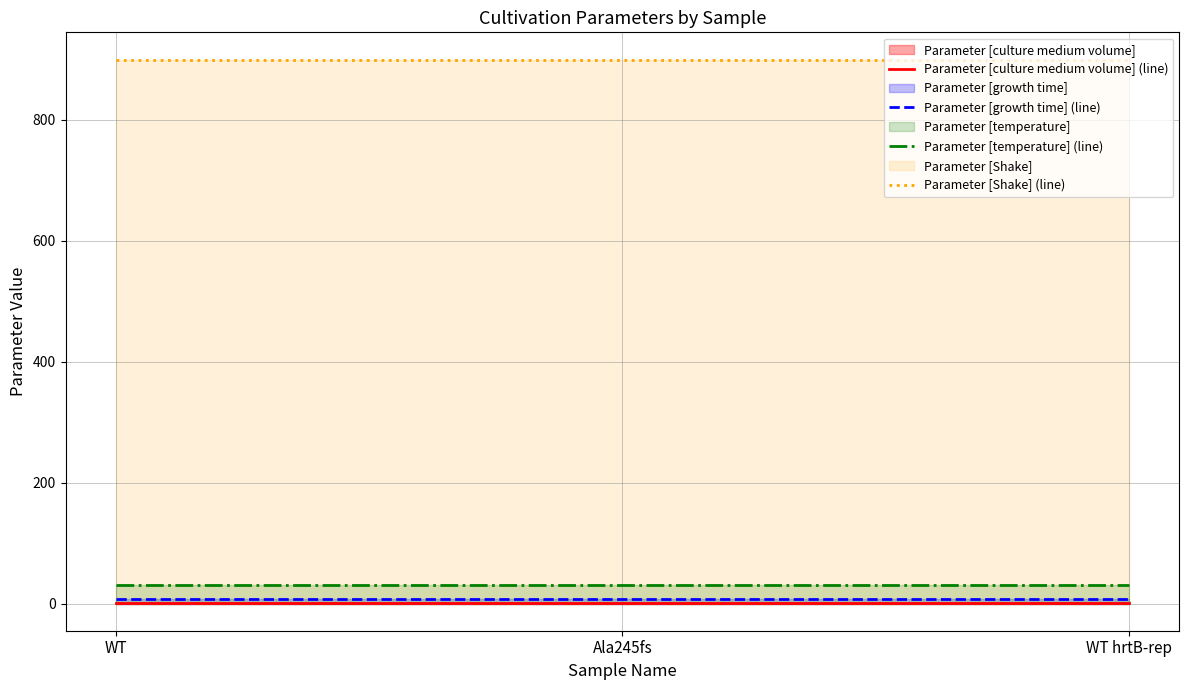

What is the sum of all Parameter [temperature] (line) values?

90